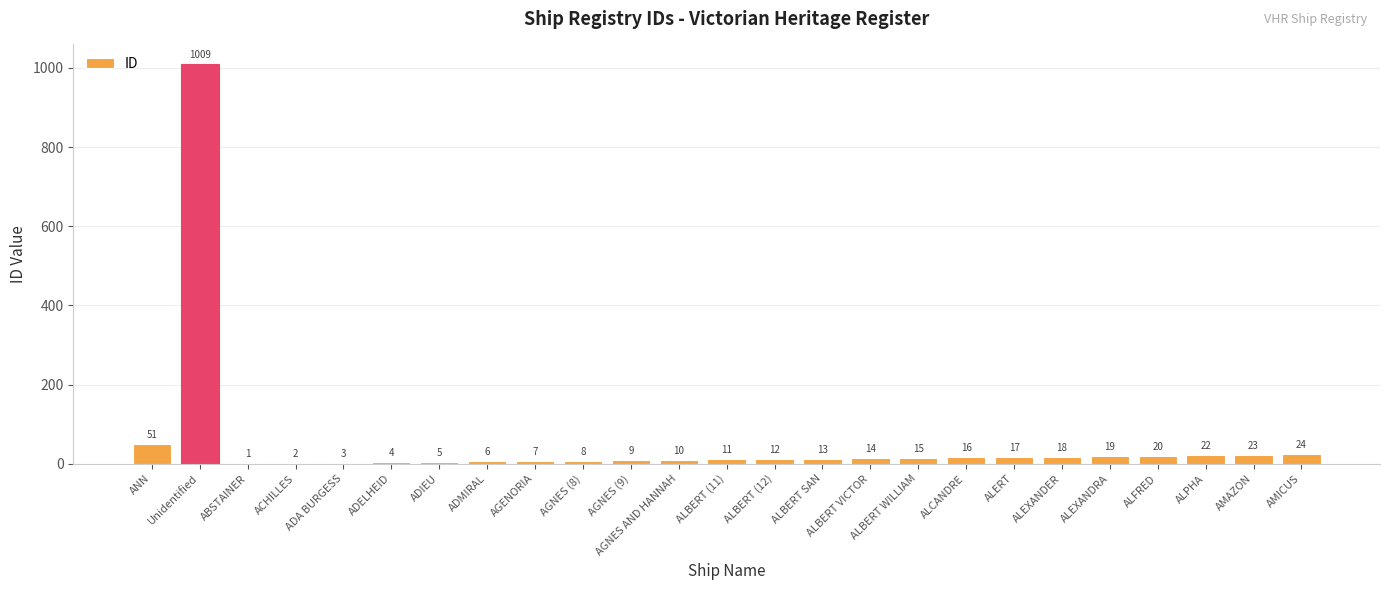

What is the change in value from ALERT to ALEXANDRA?

+2